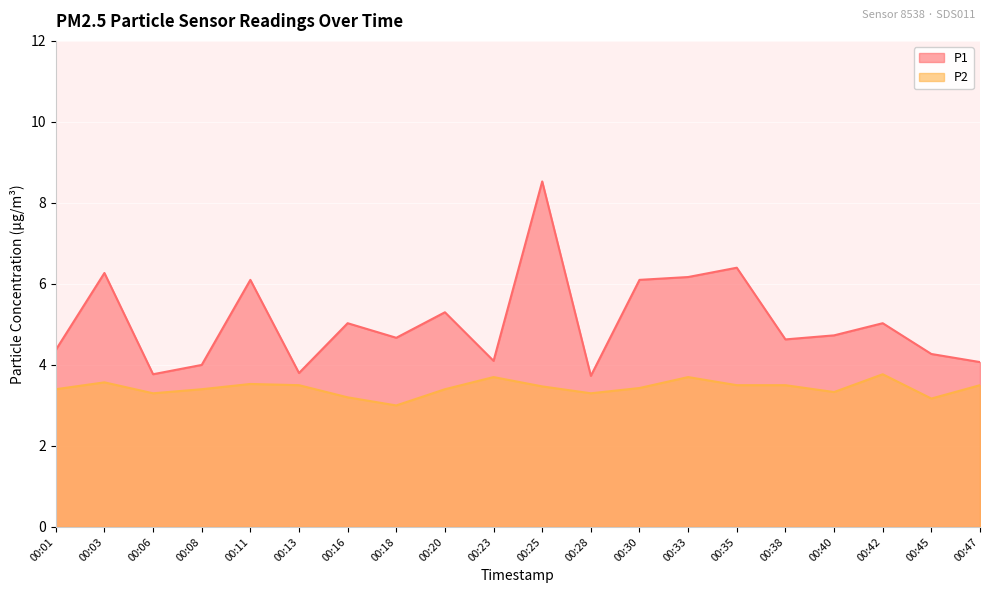

How many data points does each series have?

20